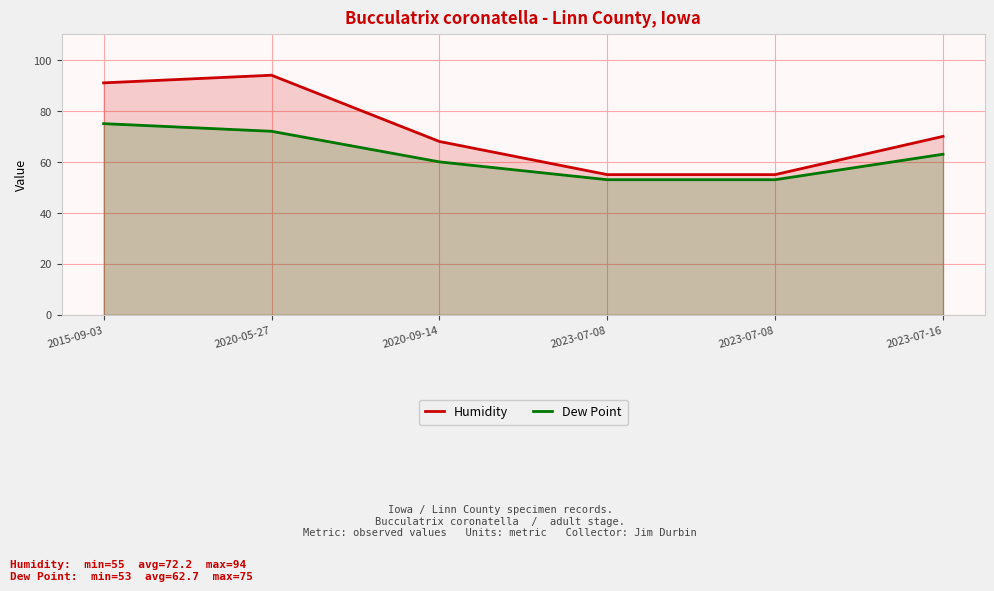

At which label is Dew Point closest to 64?

2023-07-16